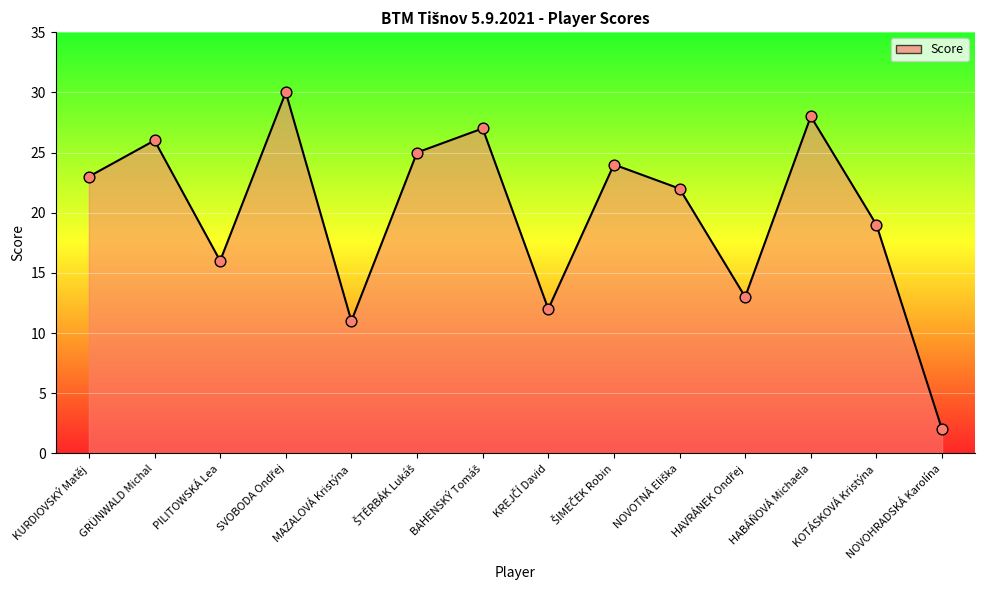

What is the ratio of the value at KURDIOVSKÝ Matěj to the value at KOTÁSKOVÁ Kristýna?

1.2